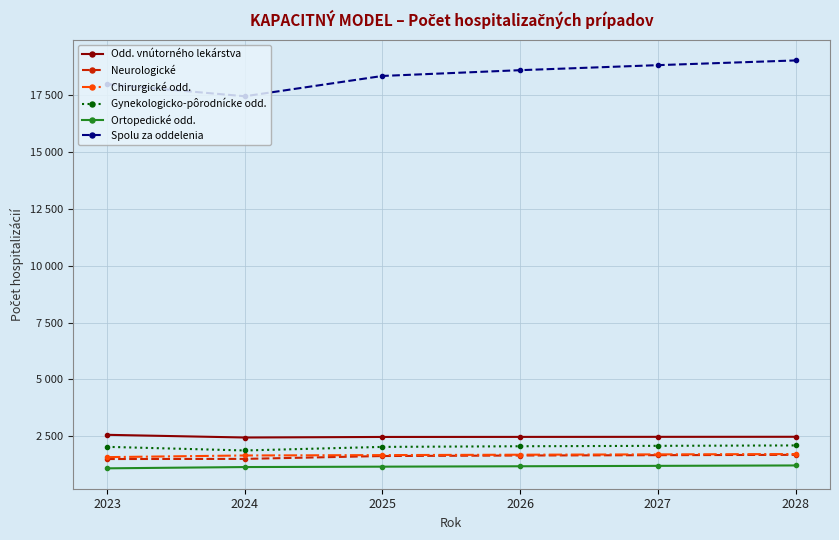

Is this an area chart (filled region under the line)?

No